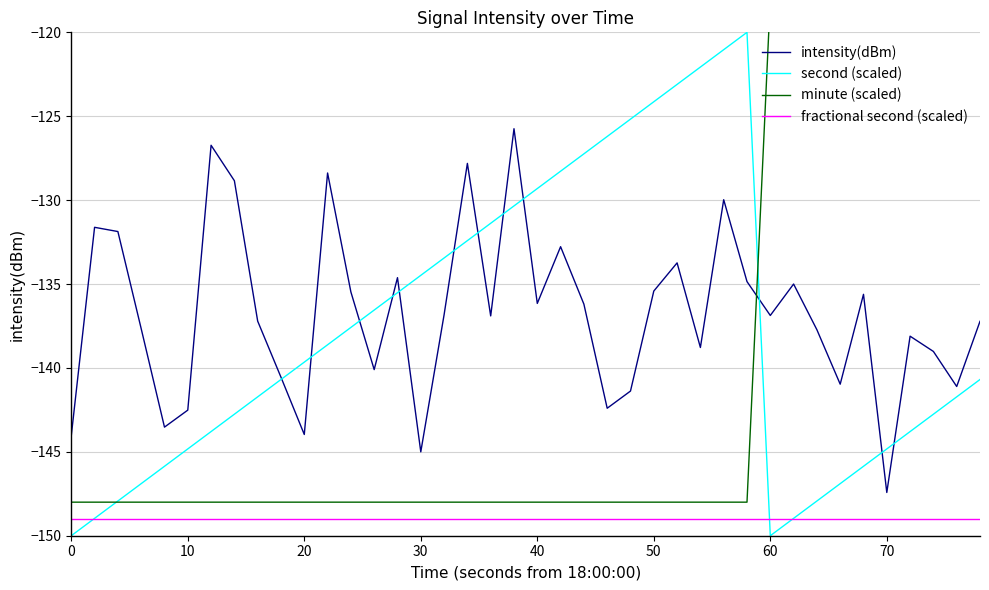

After their last crossing, which series has the higher values: fractional second (scaled) or second (scaled)?

second (scaled)